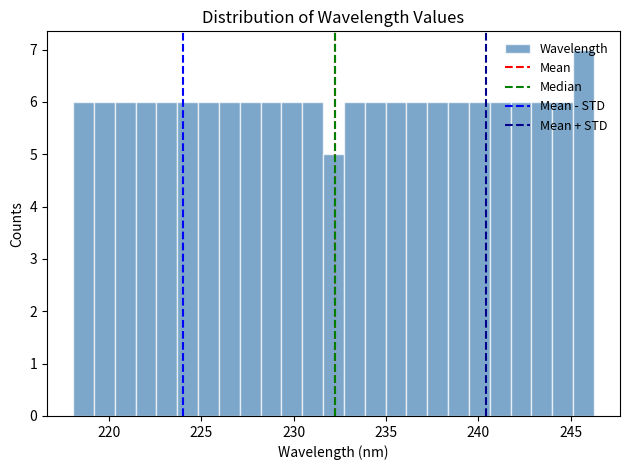

Read against the x-axis, roughly where is the centre of the tallest bar?

245.5